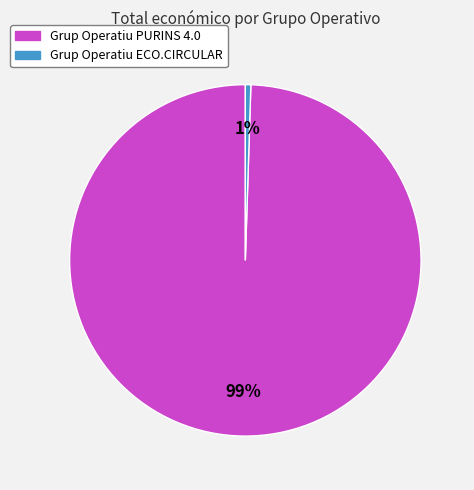

Does Grup Operatiu PURINS 4.0 account for over 50% of the chart?

Yes